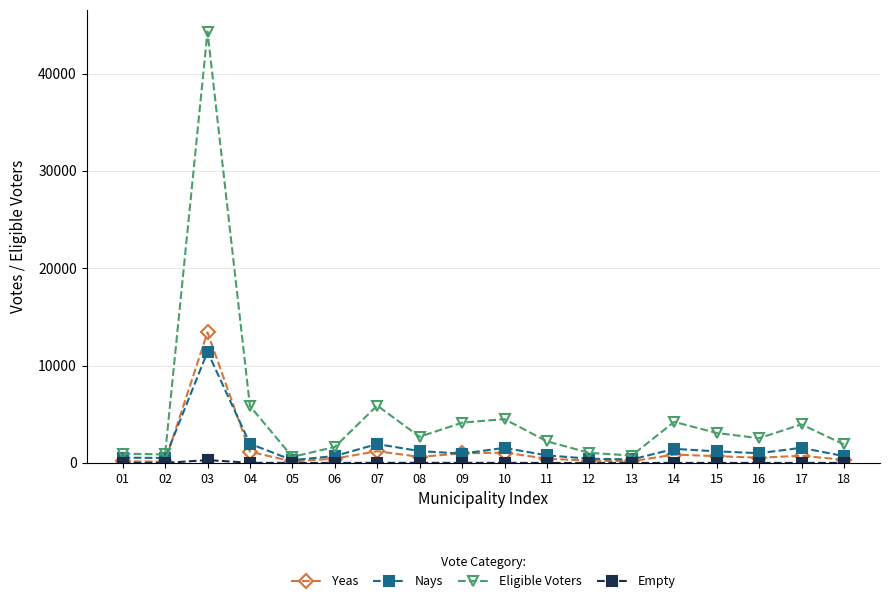

What is the value of the Eligible Voters point at the 5th from the left?

621